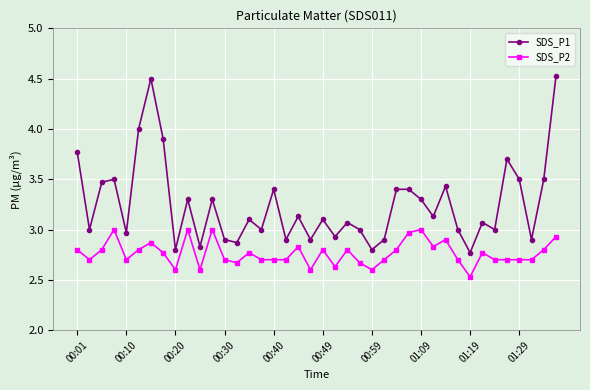

What is the difference between the maximum and minimum values in the SDS_P1 series?

1.8